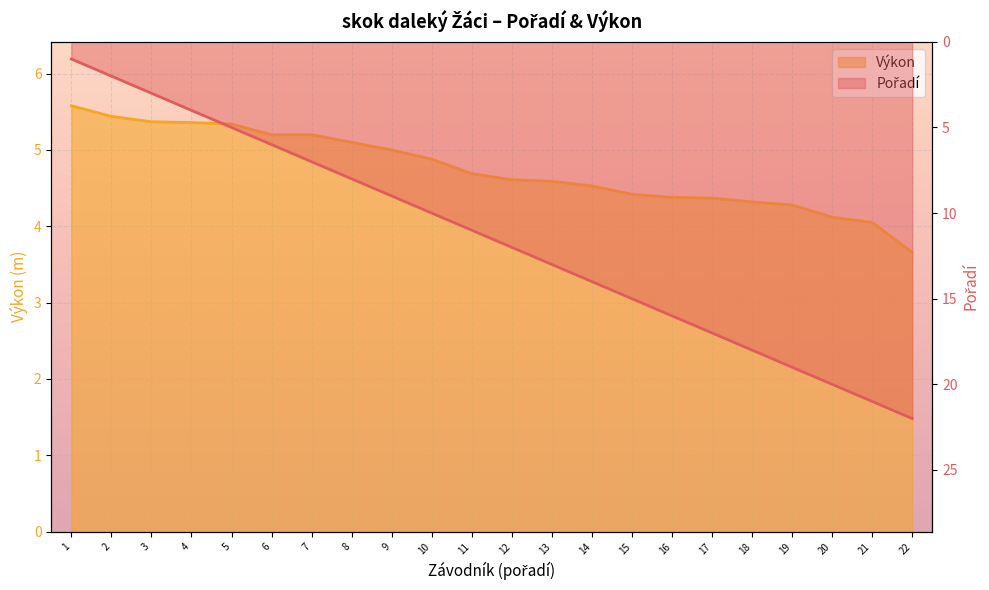

Is it true that Pořadí equals 0.7 at 3?

False